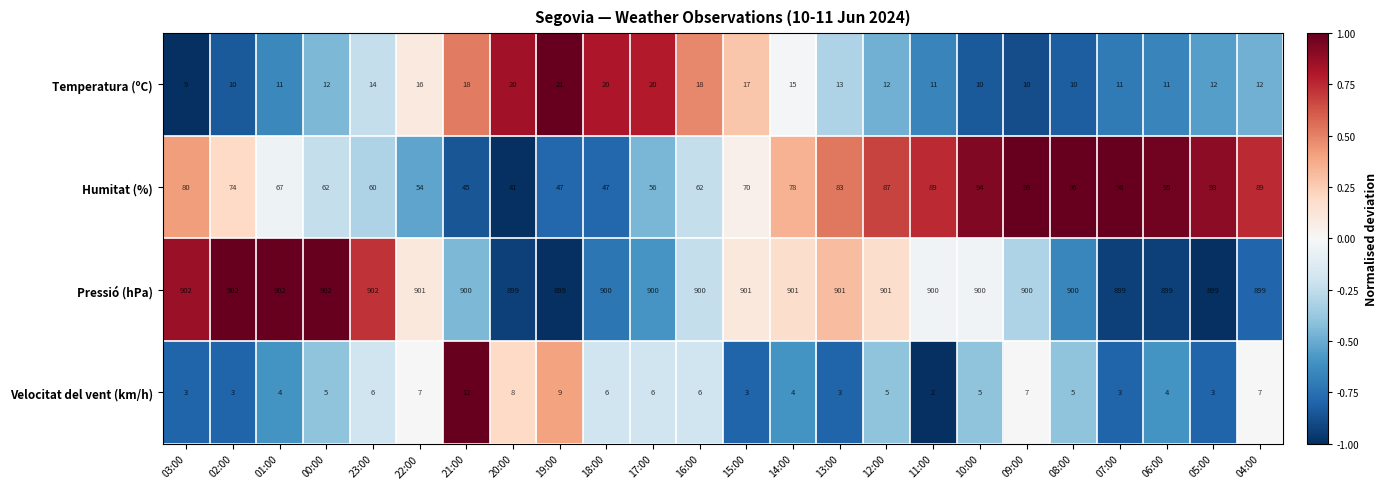

How many Pressió (hPa) values are between 900 and 901?

13